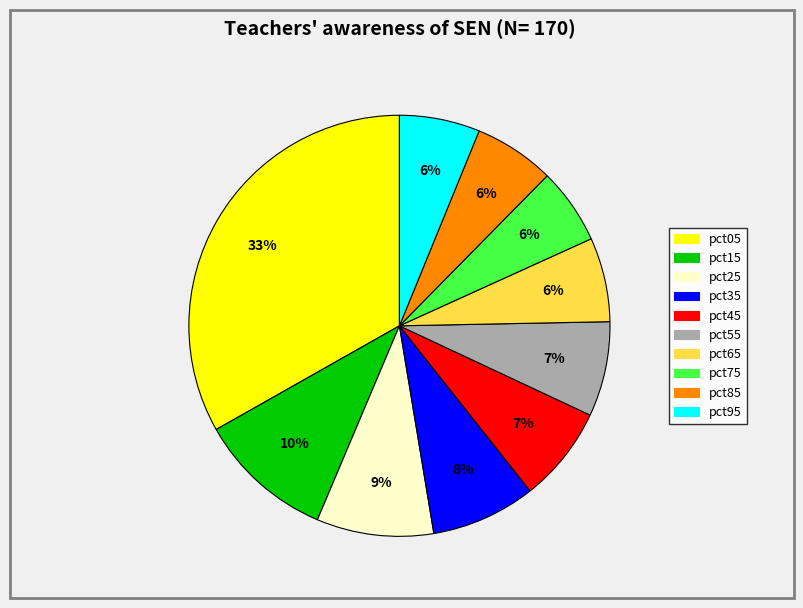

Is it true that pct85 is 6% of the pie?

True